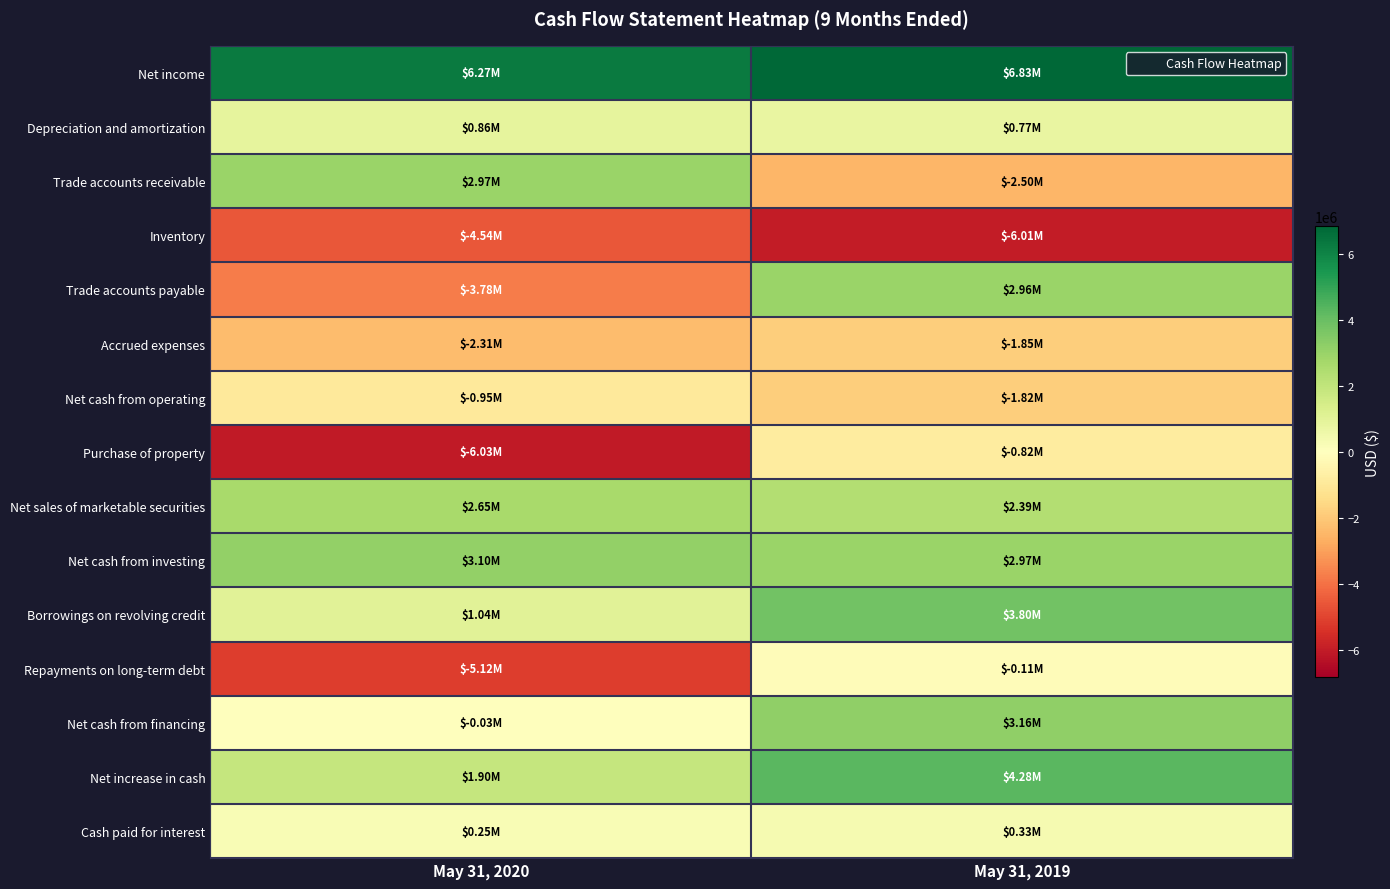

Which series changed the most between May 31, 2020 and May 31, 2019?

Trade accounts payable